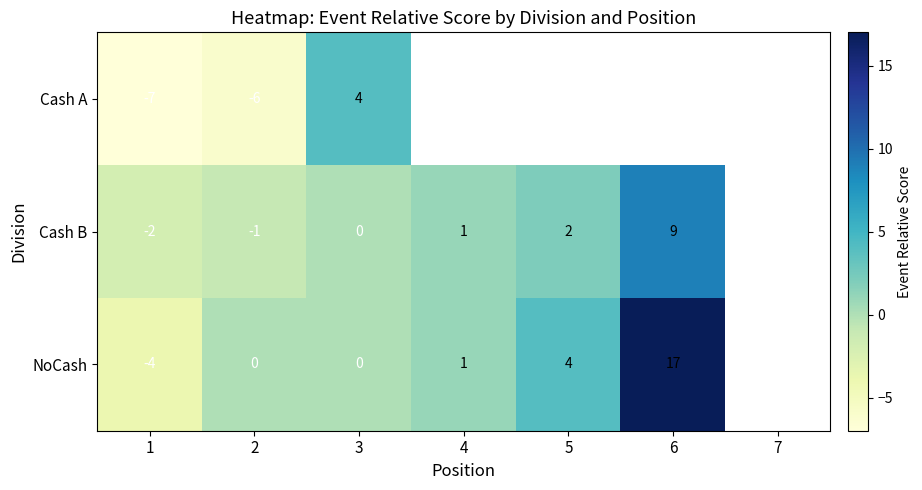

At how many categories does at least one series exceed 7?

1